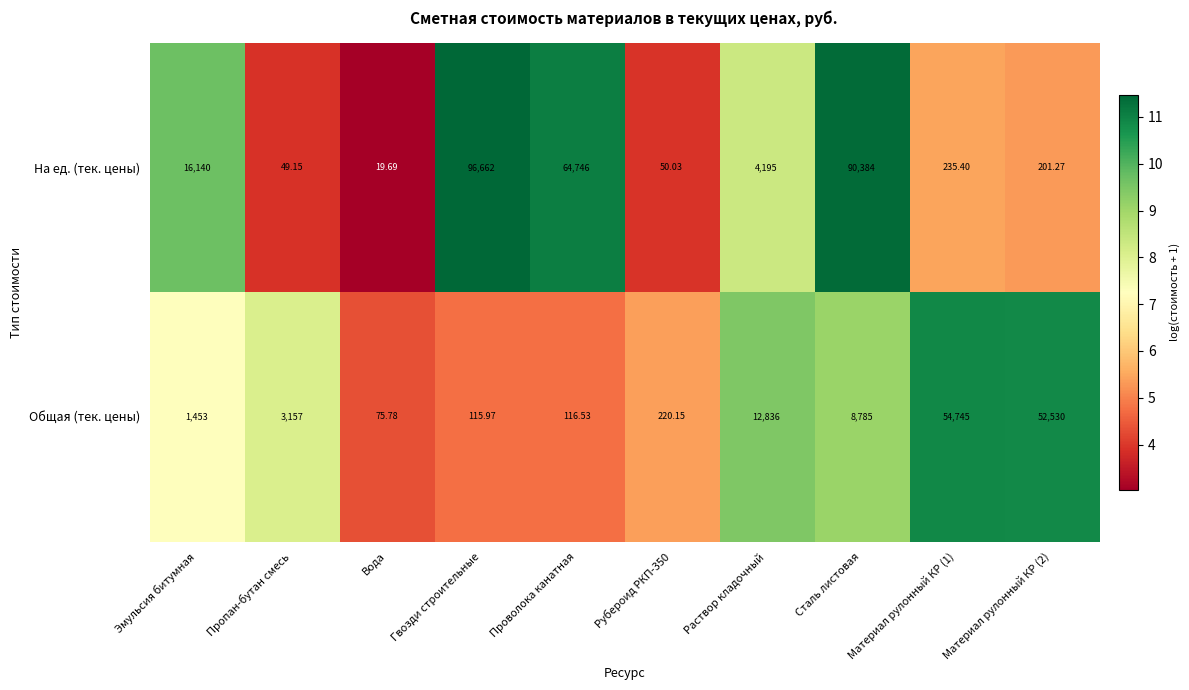

Which category has the lowest value across all series?

Вода